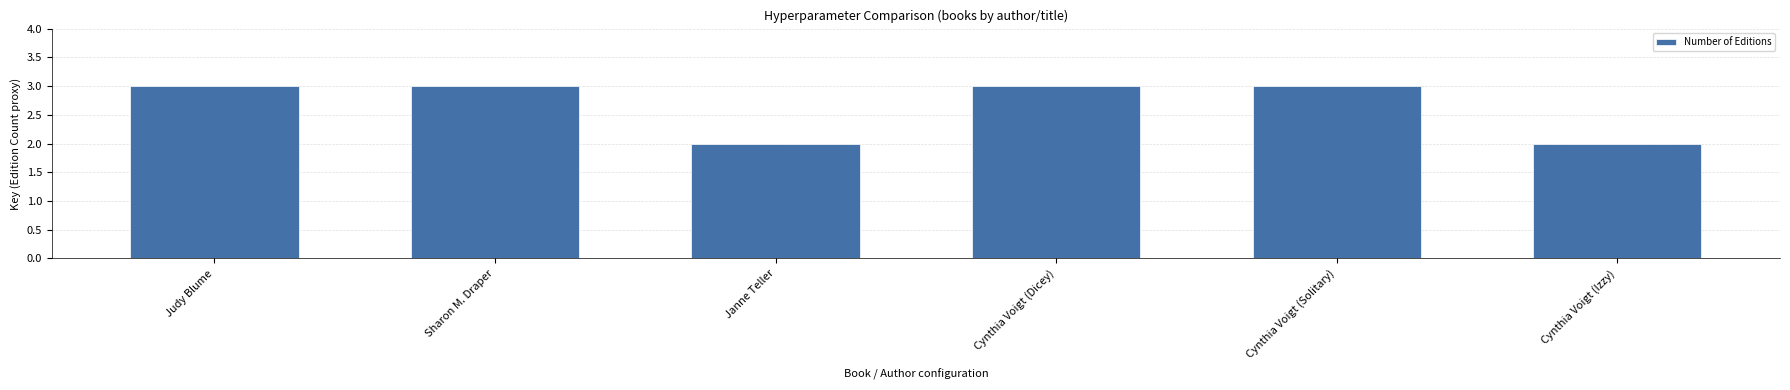

What position from the left is Sharon M. Draper?

2